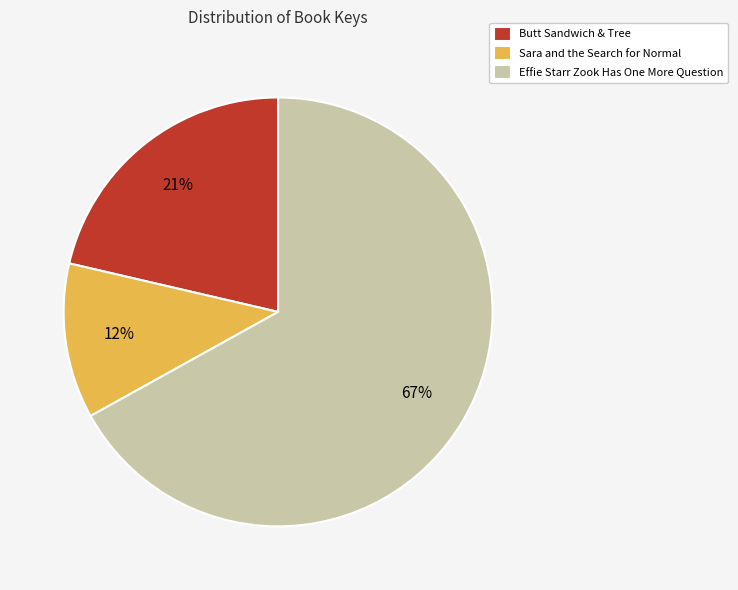

To the nearest percent, what is the combined percentage of Effie Starr Zook Has One More Question and Butt Sandwich & Tree?

88%